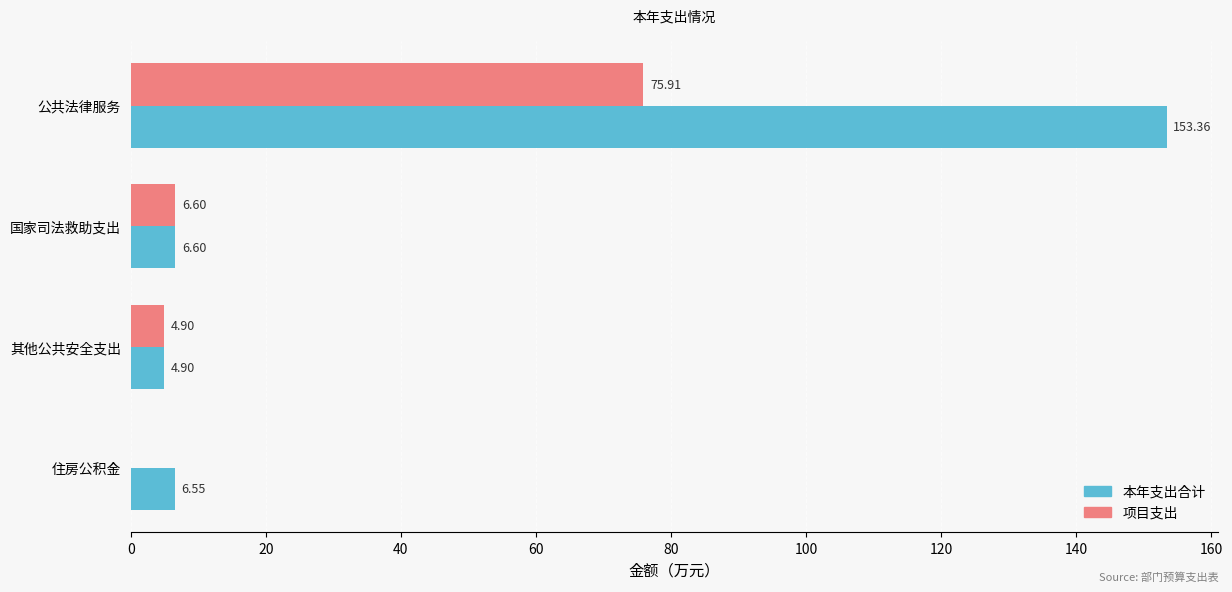

Which series changed the most between 公共法律服务 and 住房公积金?

本年支出合计